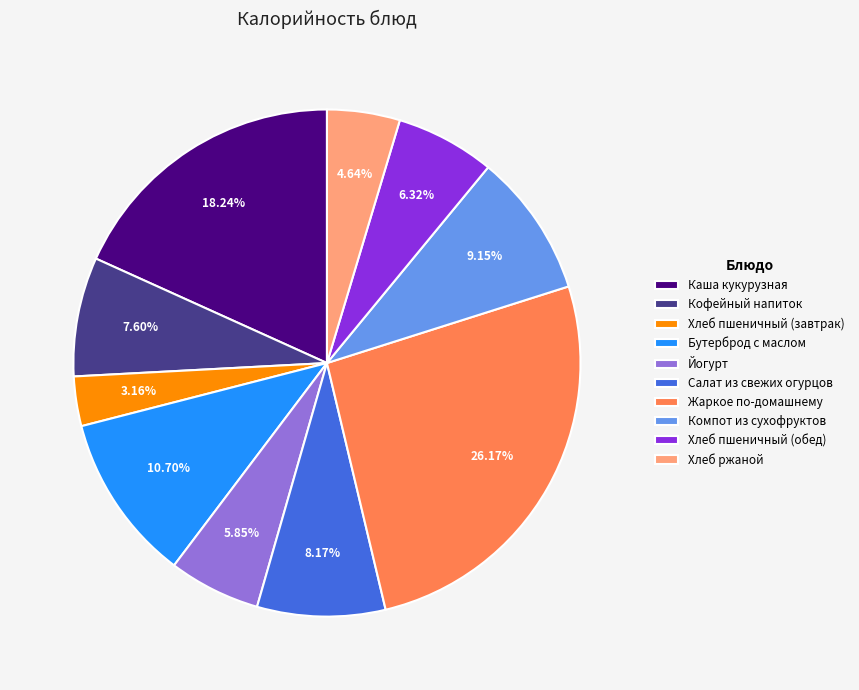

To the nearest percent, what portion does Хлеб пшеничный (завтрак) represent?

3%